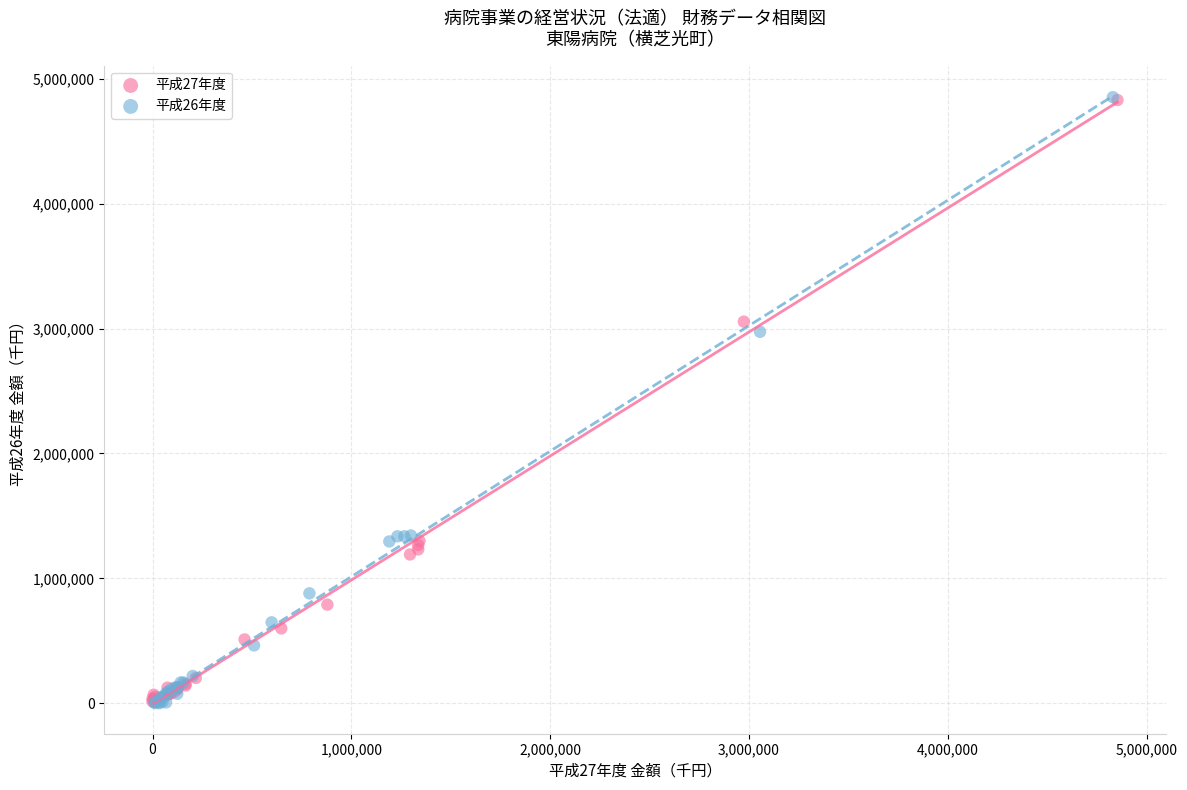

Which series has the widest spread of Y values?

平成26年度